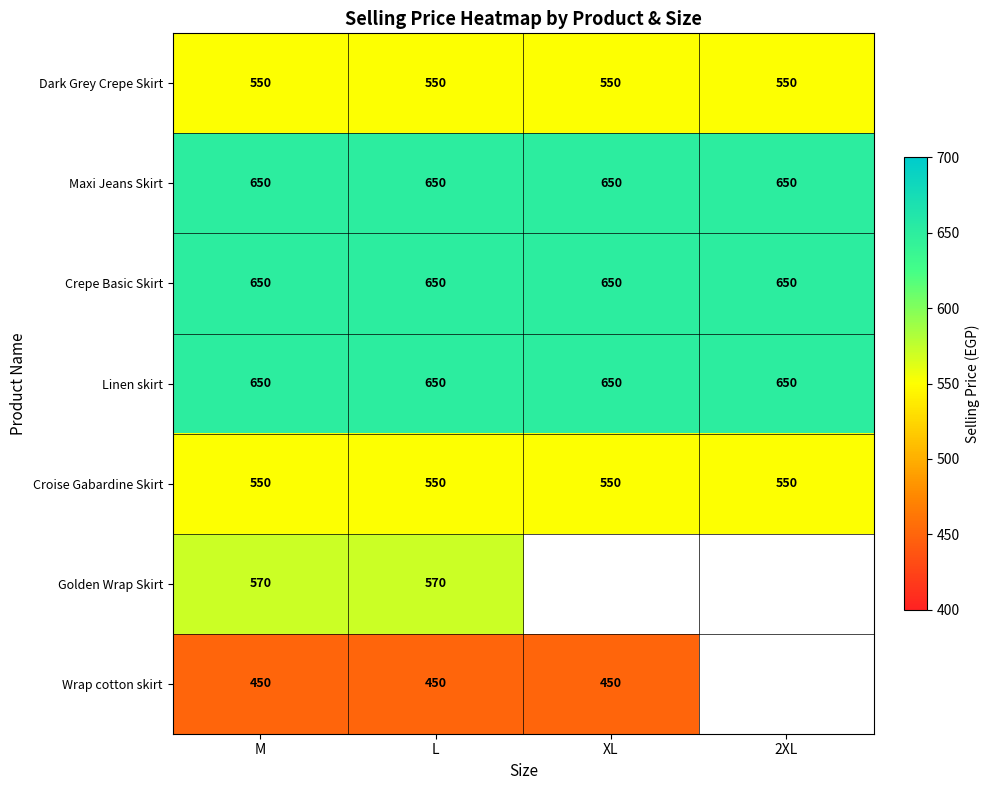

True or false: Croise Gabardine Skirt has a value of 289.4 at 2XL.

False